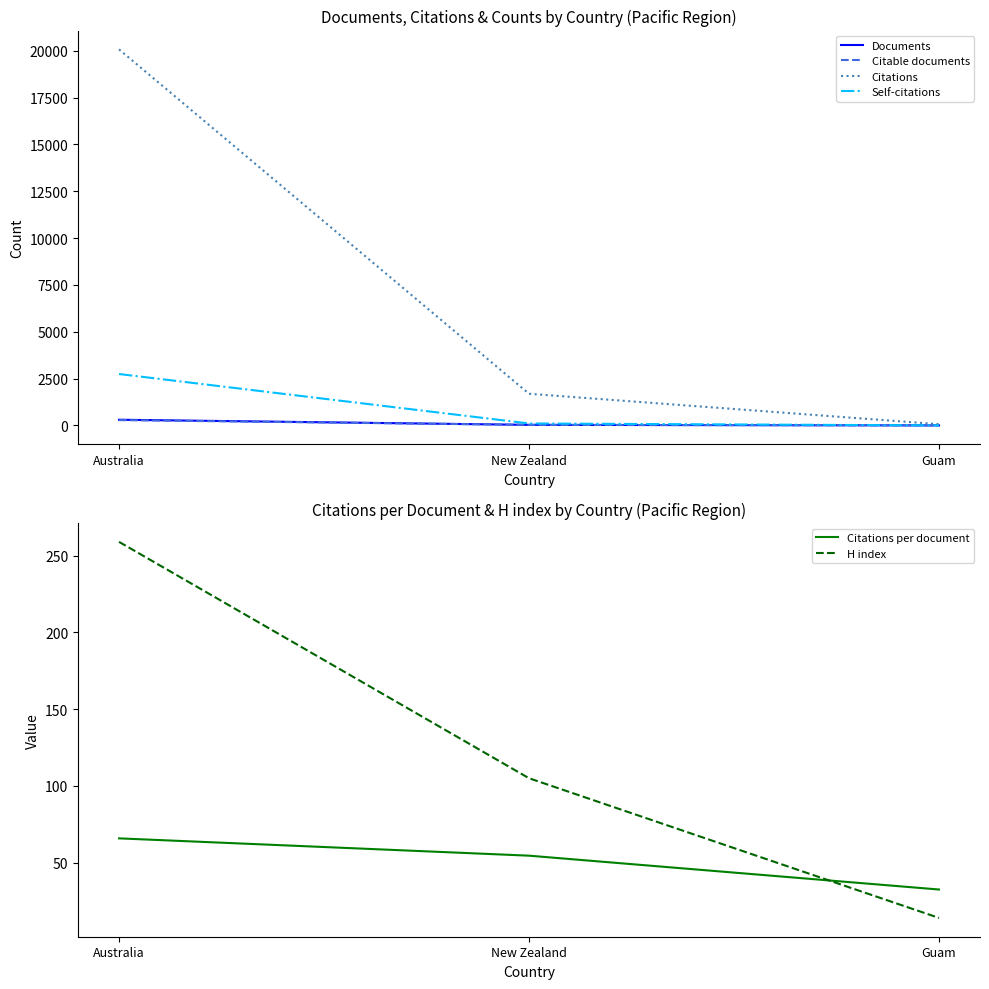

Does the chart display data point markers on the line(s)?

No